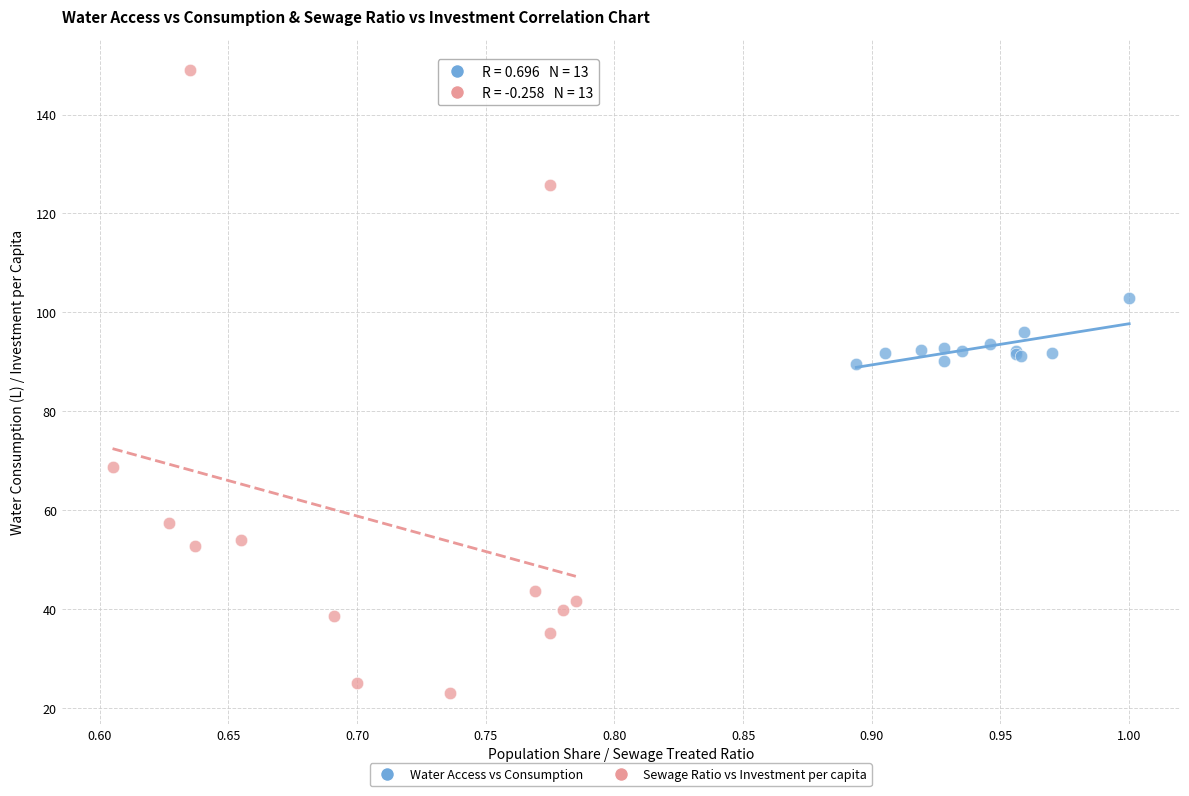

Which series reaches the maximum Y coordinate?

Sewage Ratio vs Investment per capita